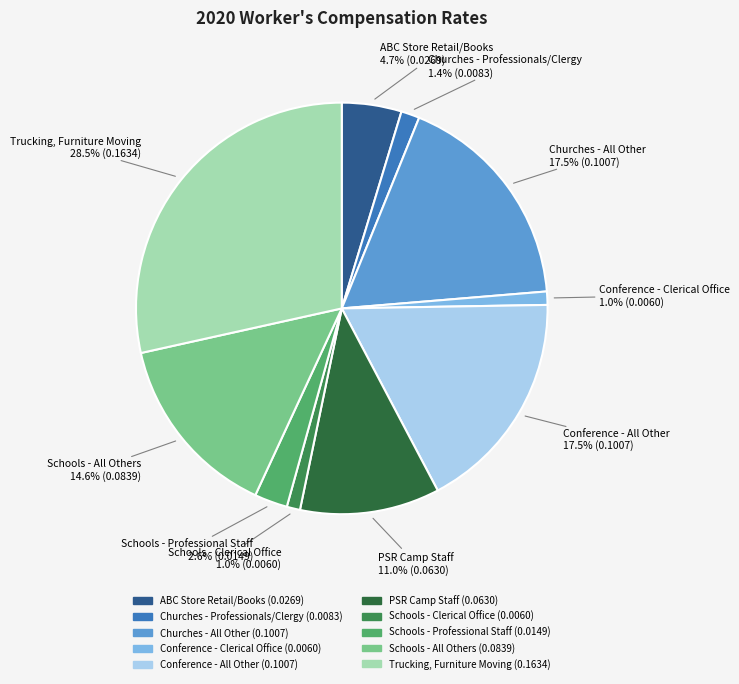

Between Conference - All Other and ABC Store Retail/Books, which is larger?

Conference - All Other